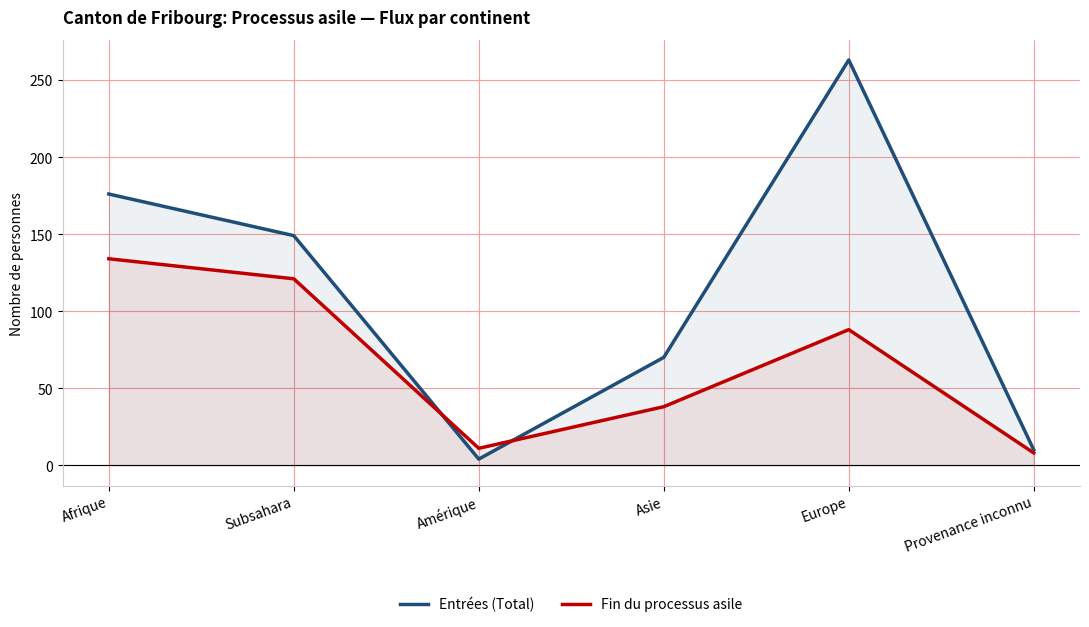

Rank the categories by Fin du processus asile value from highest to lowest.

Afrique, Subsahara, Europe, Asie, Amérique, Provenance inconnu